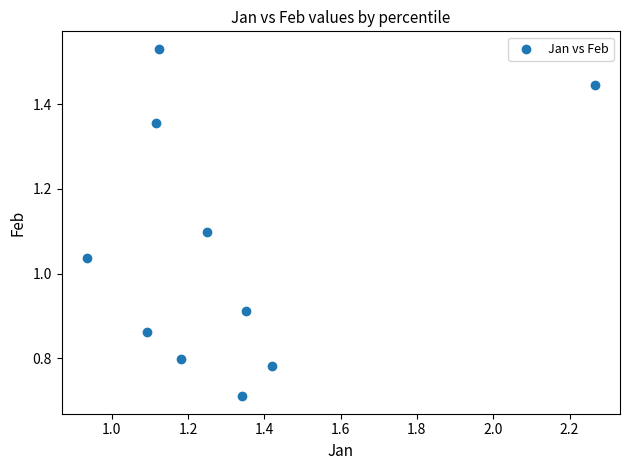

What is the range of X values (max minus min)?

1.3